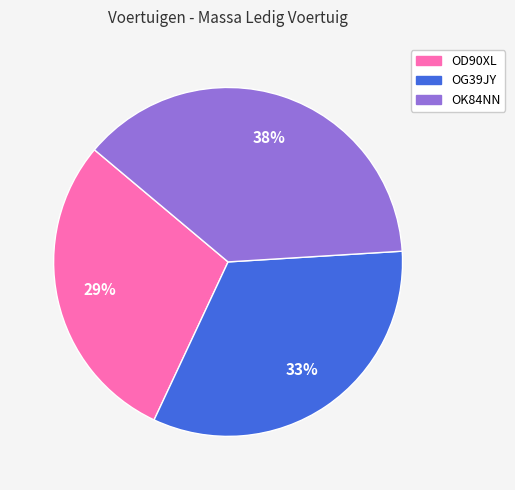

Is it true that OG39JY is 42% of the pie?

False